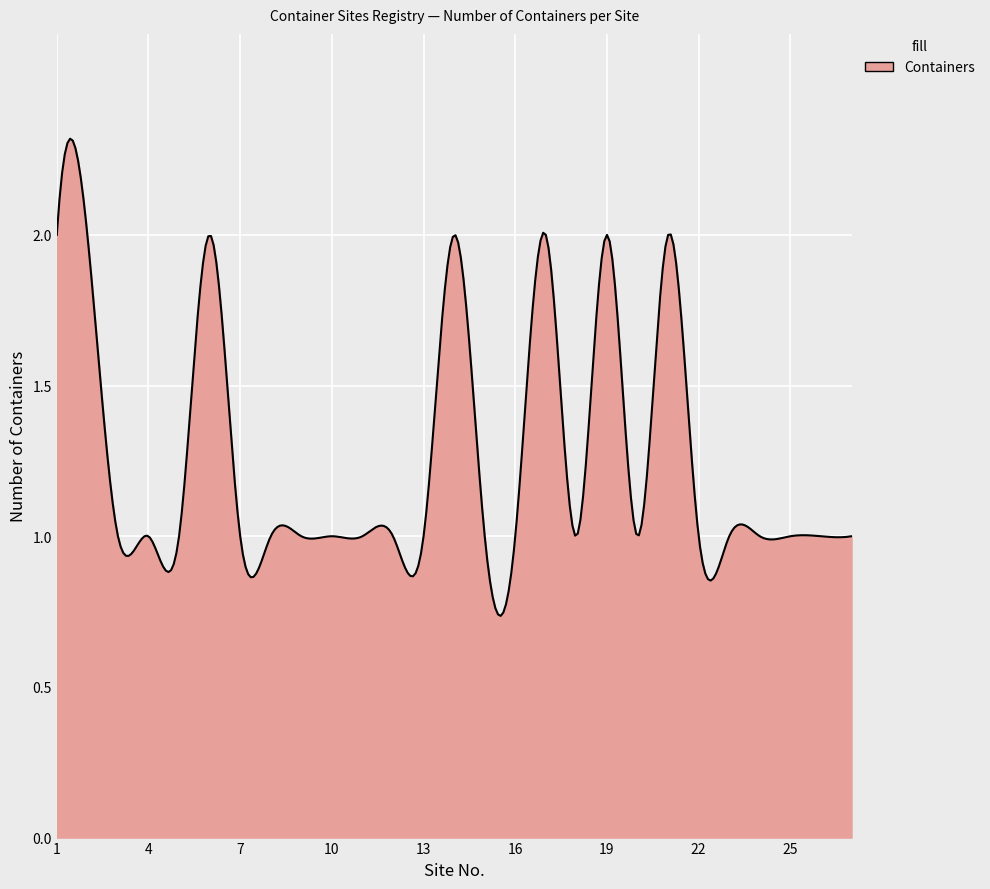

How many lines are shown in the chart?

1